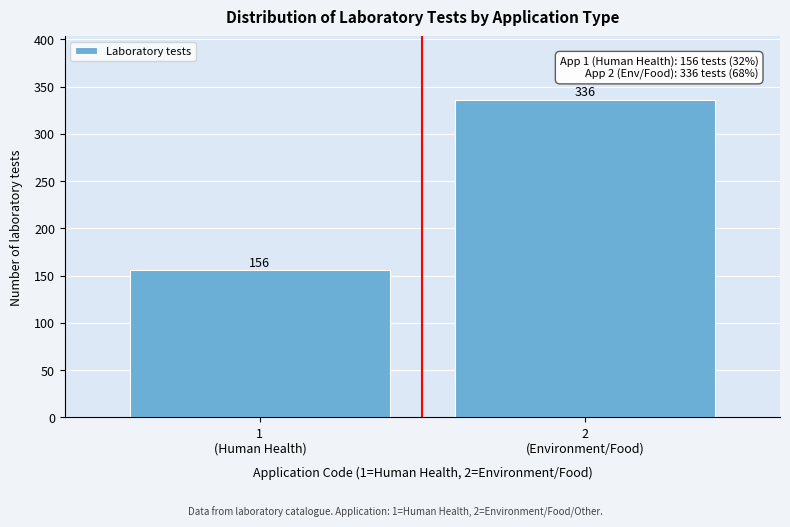

Reading right to left, transcribe all the data shown in this chart.

336	156